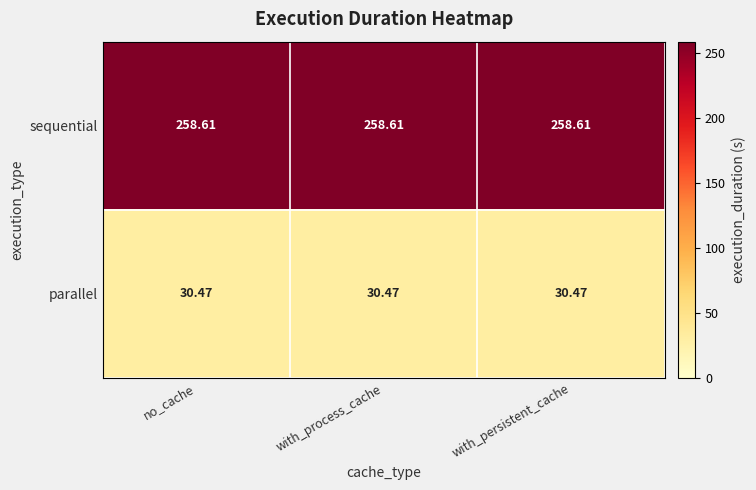

Which series has the largest total across all categories?

sequential